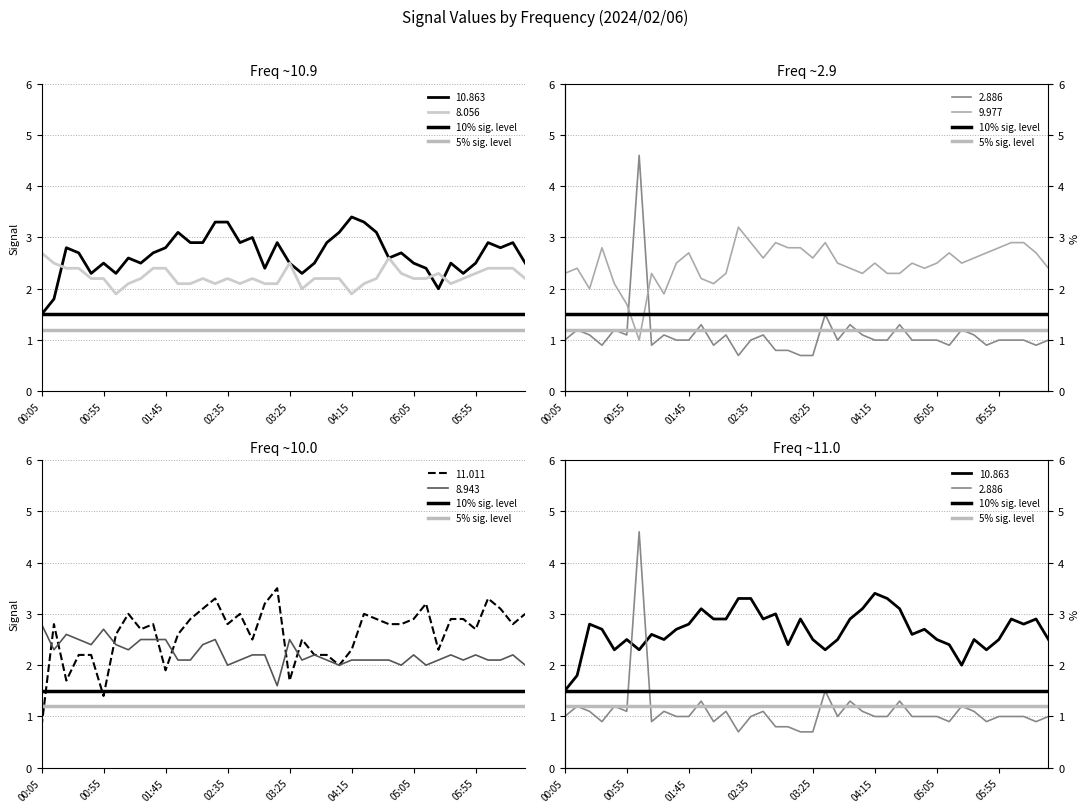

What is the minimum value for 8.943?

1.6